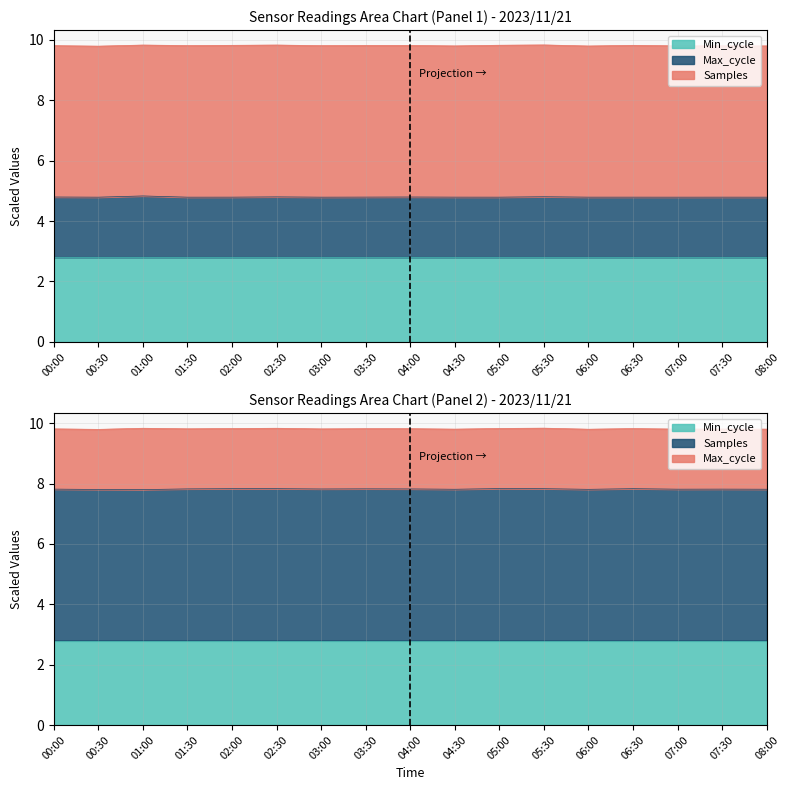

What is the difference between the highest and lowest values at 06:30?

3.0